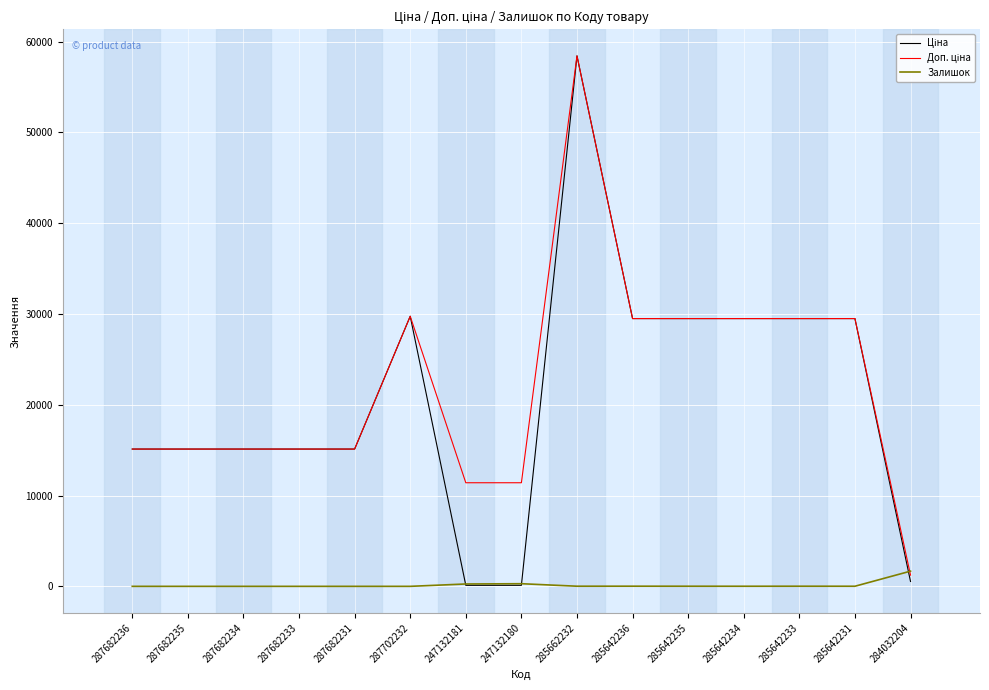

The value of Залишок at 287682236 is 0.0. True or false?

True